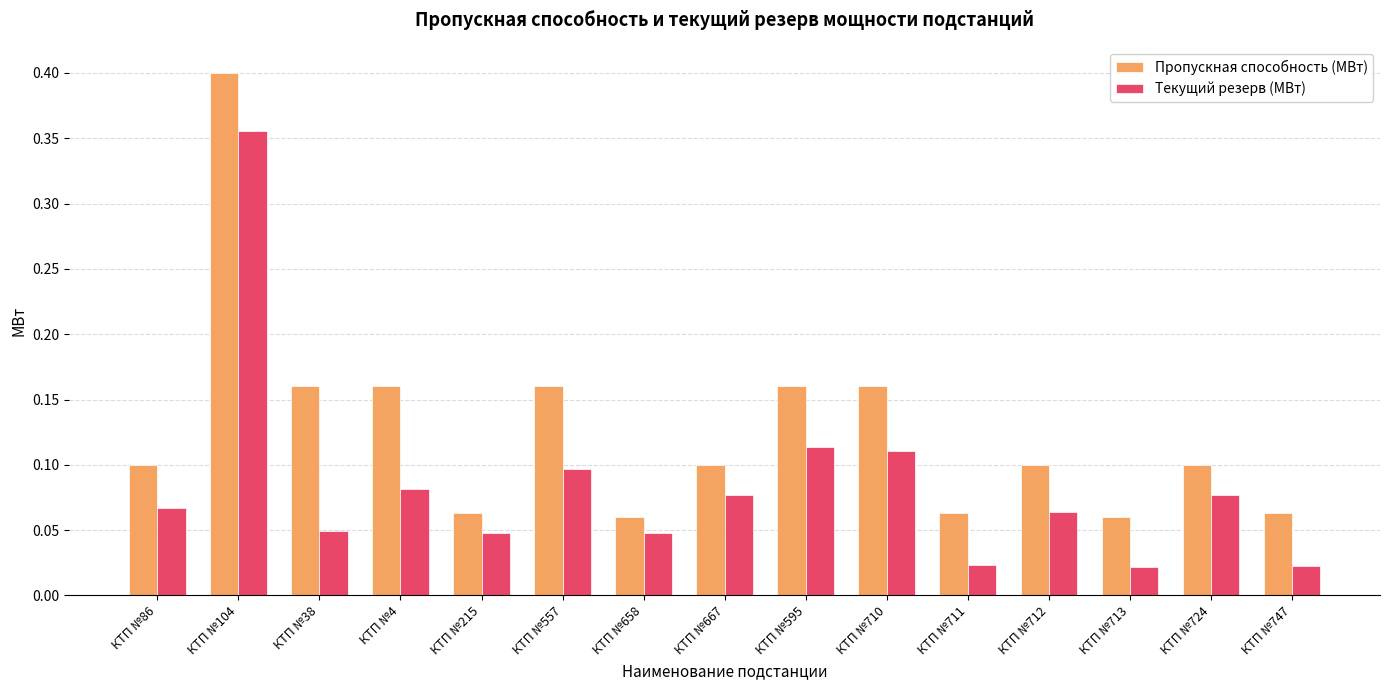

How many Пропускная способность (МВт) values are between 0 and 1?

15